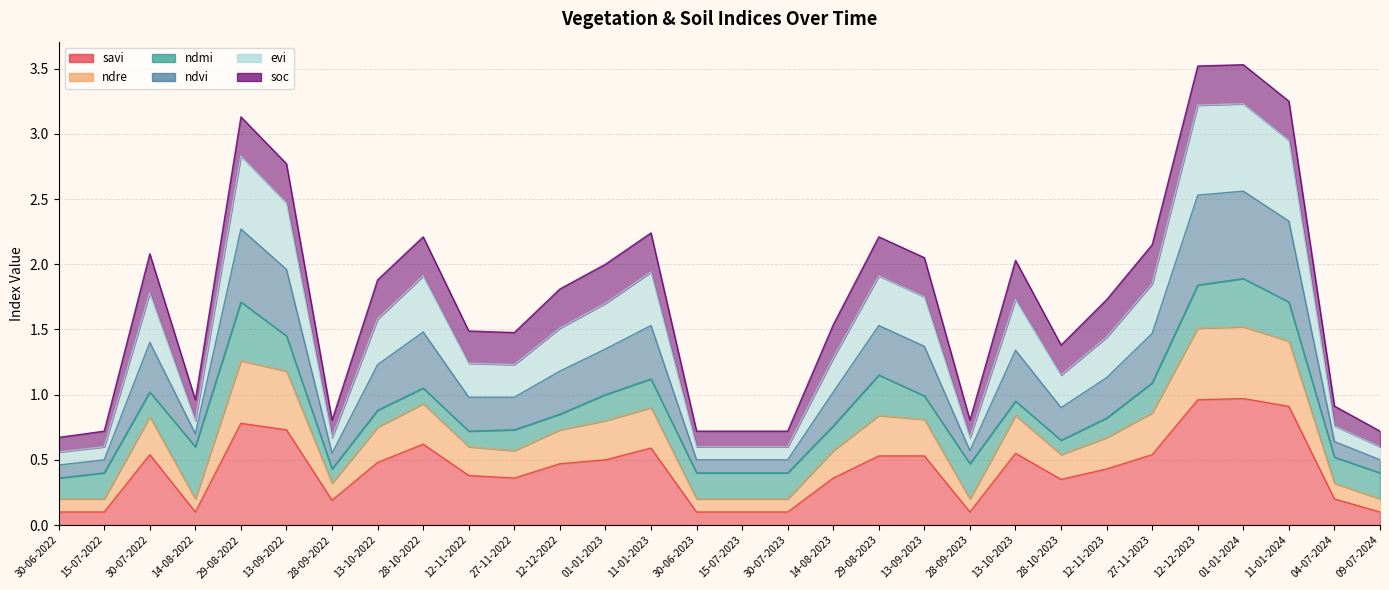

What position from the right is 13-09-2023?

11